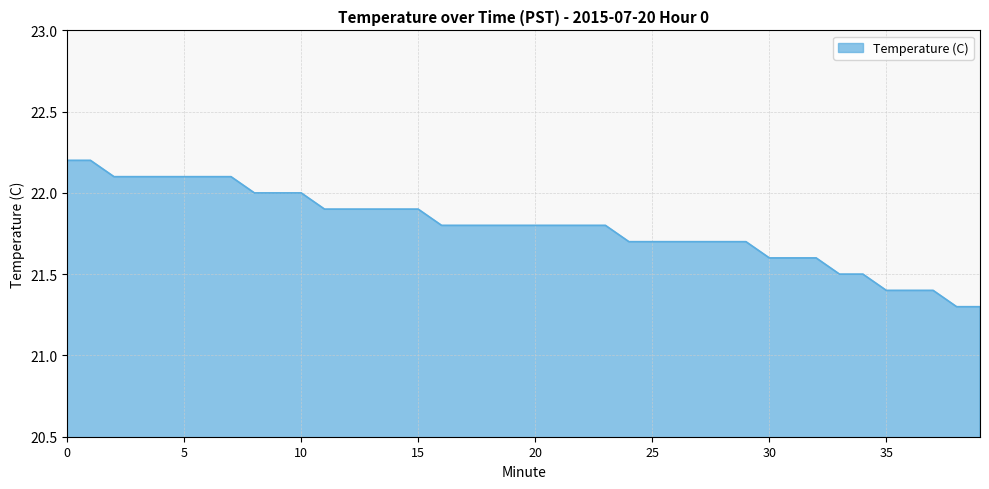

How many distinct data groups are displayed?

1